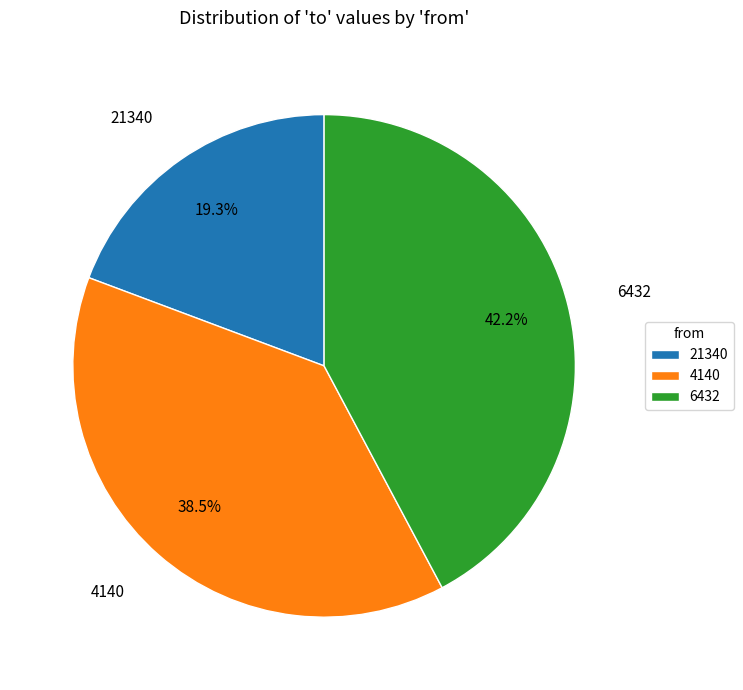

What is the largest slice in the pie chart?

6432